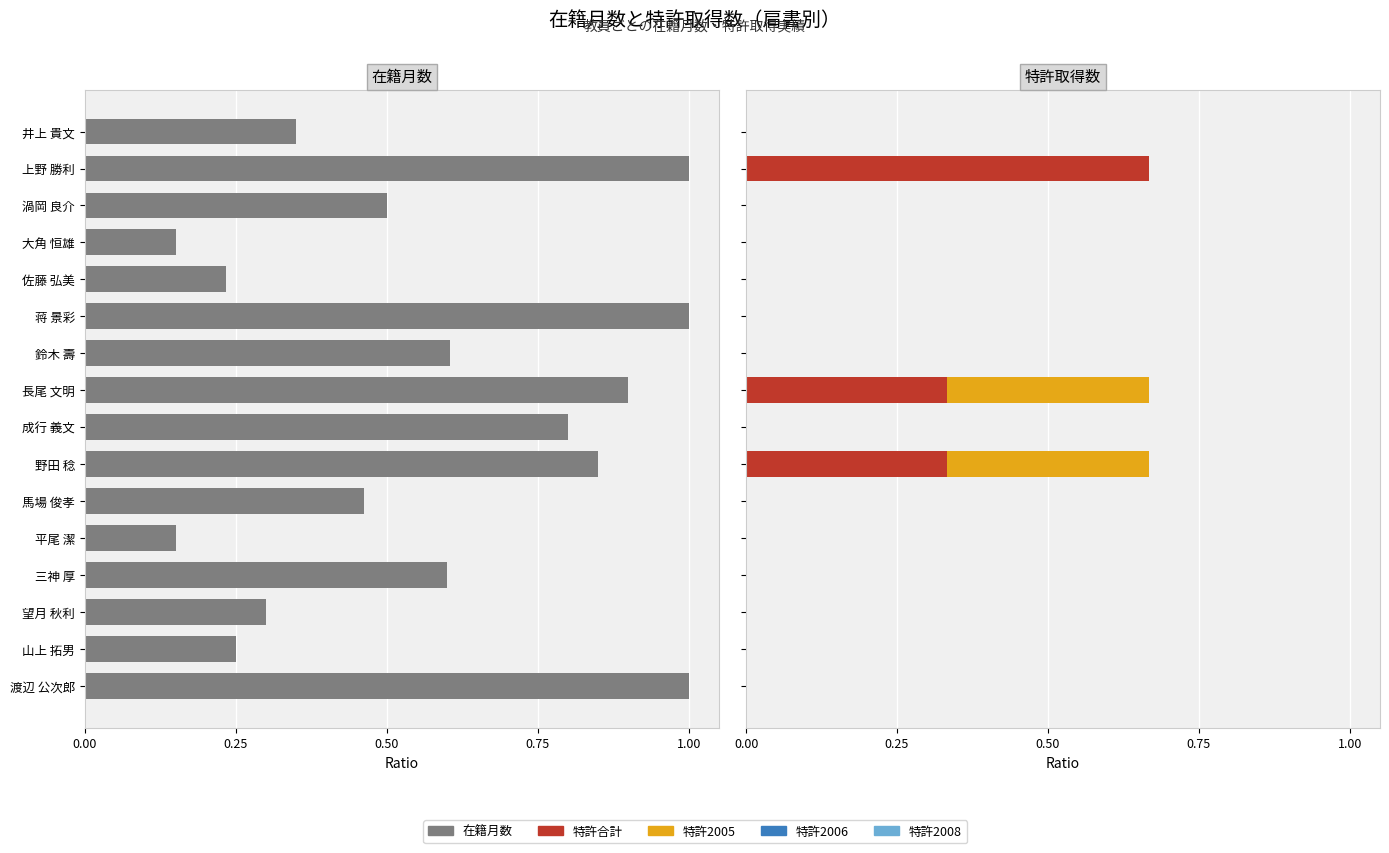

Which series has the widest spread of values?

在籍月数